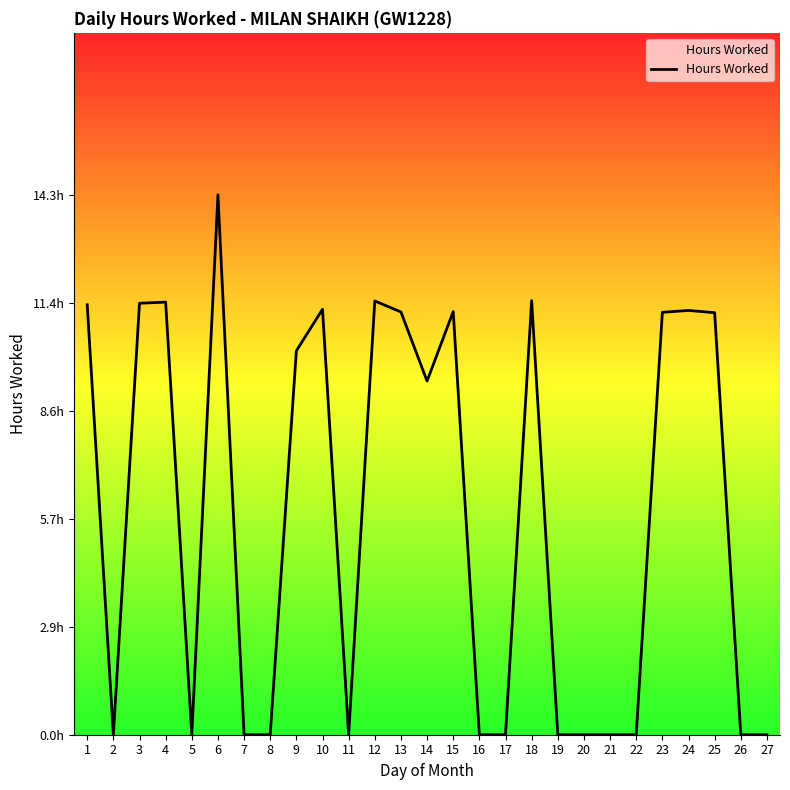

Rank the categories by value from lowest to highest.

2, 5, 7, 8, 11, 16, 17, 19, 20, 21, 22, 26, 27, 14, 9, 25, 23, 13, 15, 24, 10, 1, 3, 4, 12, 18, 6